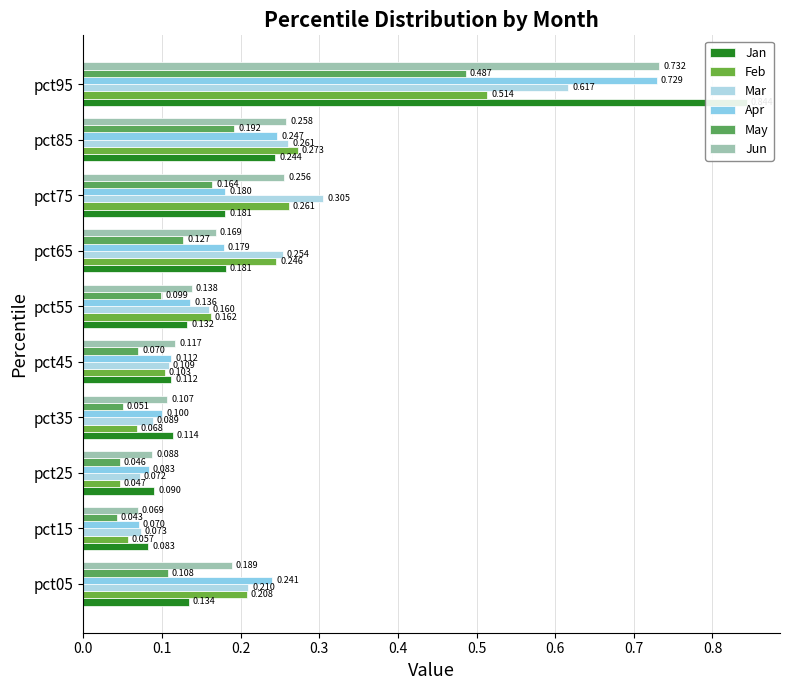

Which series has the largest total across all categories?

Mar